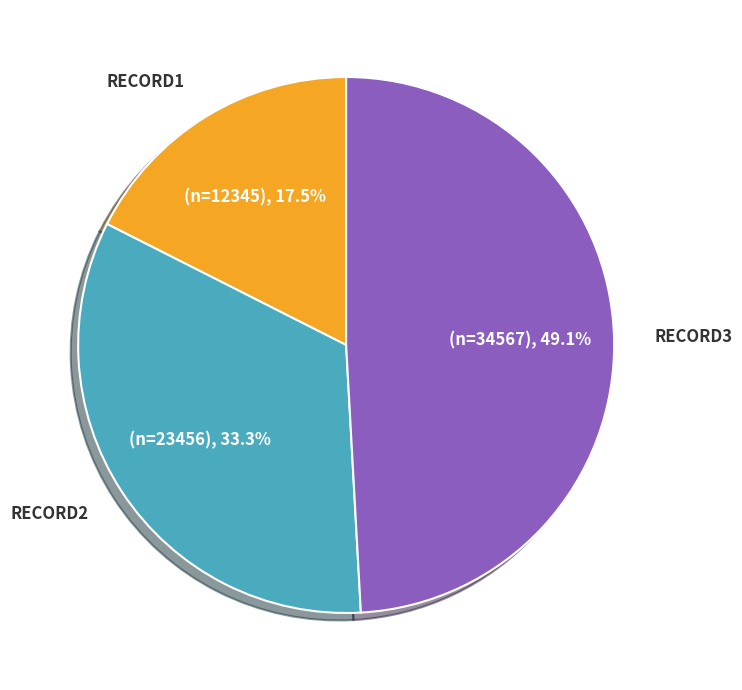

Between RECORD2 and RECORD1, which is larger?

RECORD2